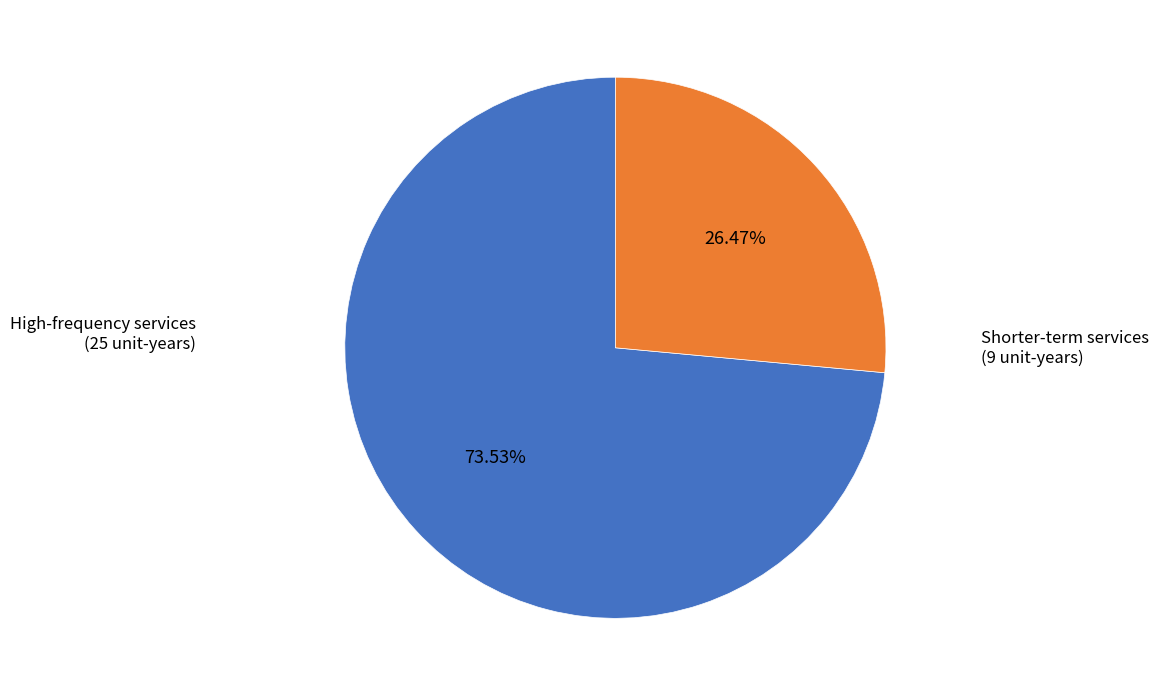

Does any single category account for the majority?

Yes